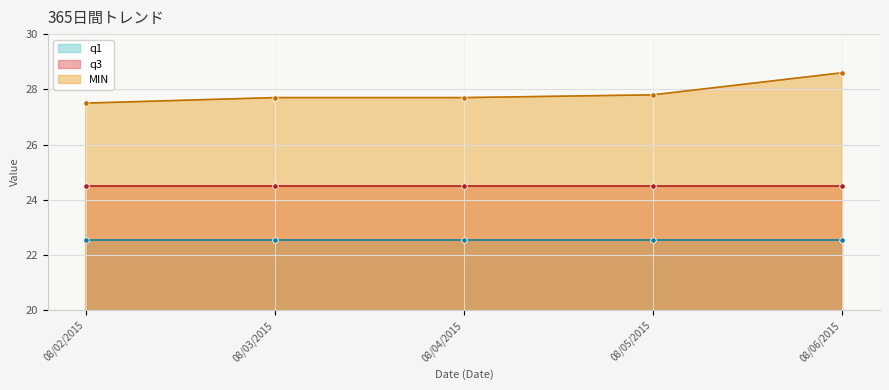

Which has a higher value, 2015-08-03 or 2015-08-05?

2015-08-05